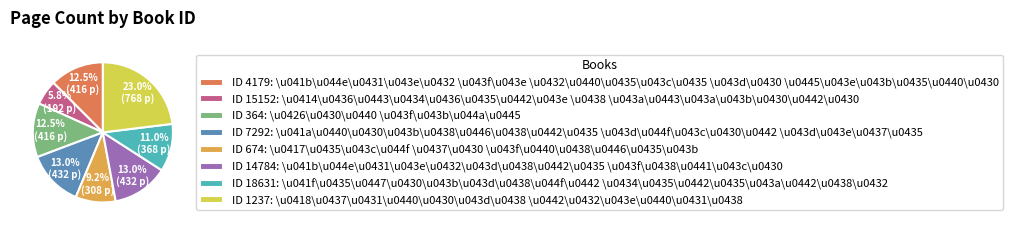

Is ID 364: \u0426\u0430\u0440 \u043f\u043b\u044a\u0445 the majority of the pie?

No